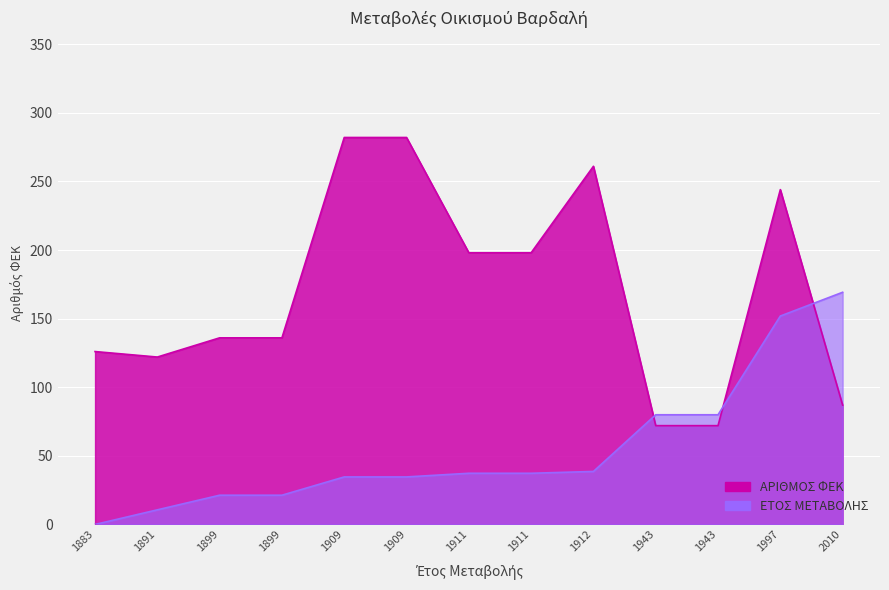

At which label does ΕΤΟΣ ΜΕΤΑΒΟΛΗΣ reach its peak?

2010